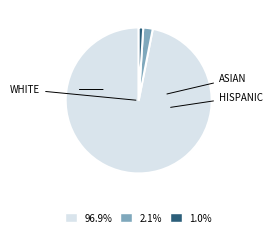

Is there a majority slice in this chart?

Yes